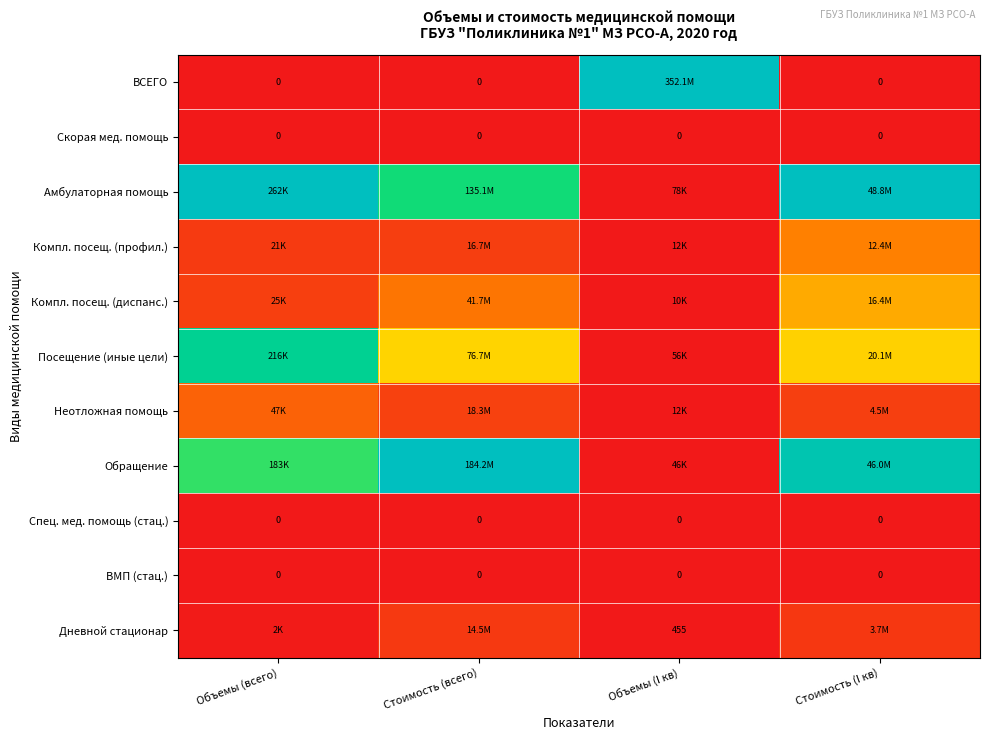

The value of Посещение (иные цели) at Стоимость (всего) is 0.6. True or false?

False